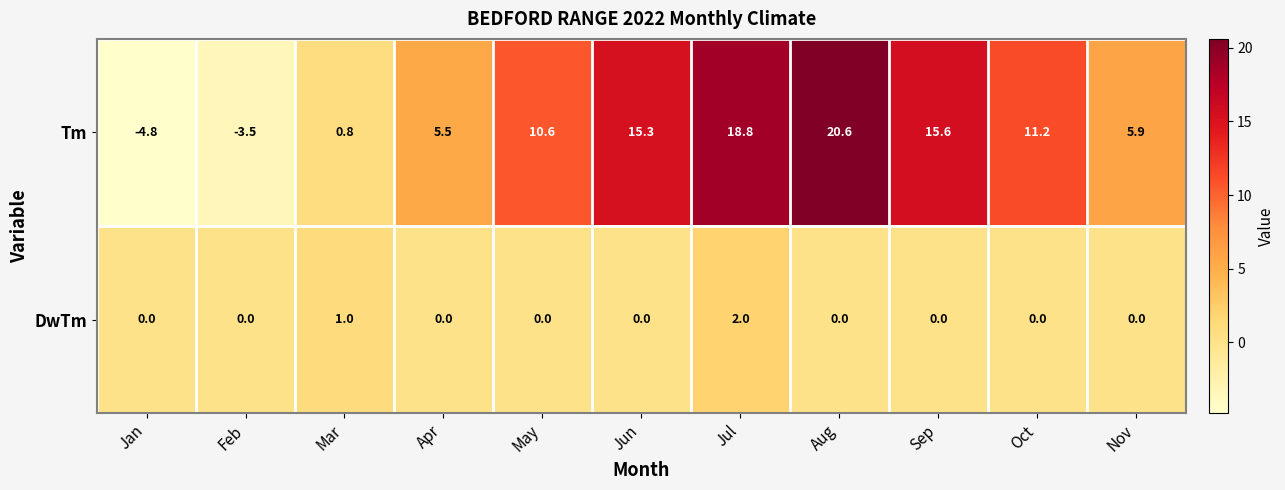

How many values in Tm are above zero?

9